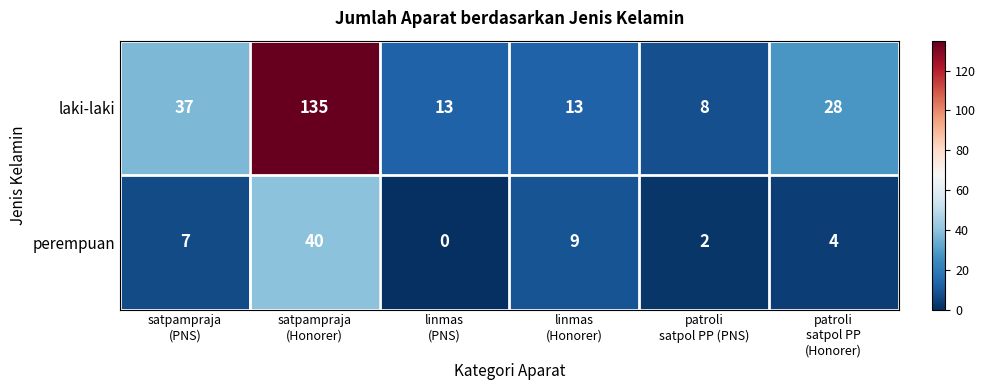

What is the lowest value of the laki-laki series?

8